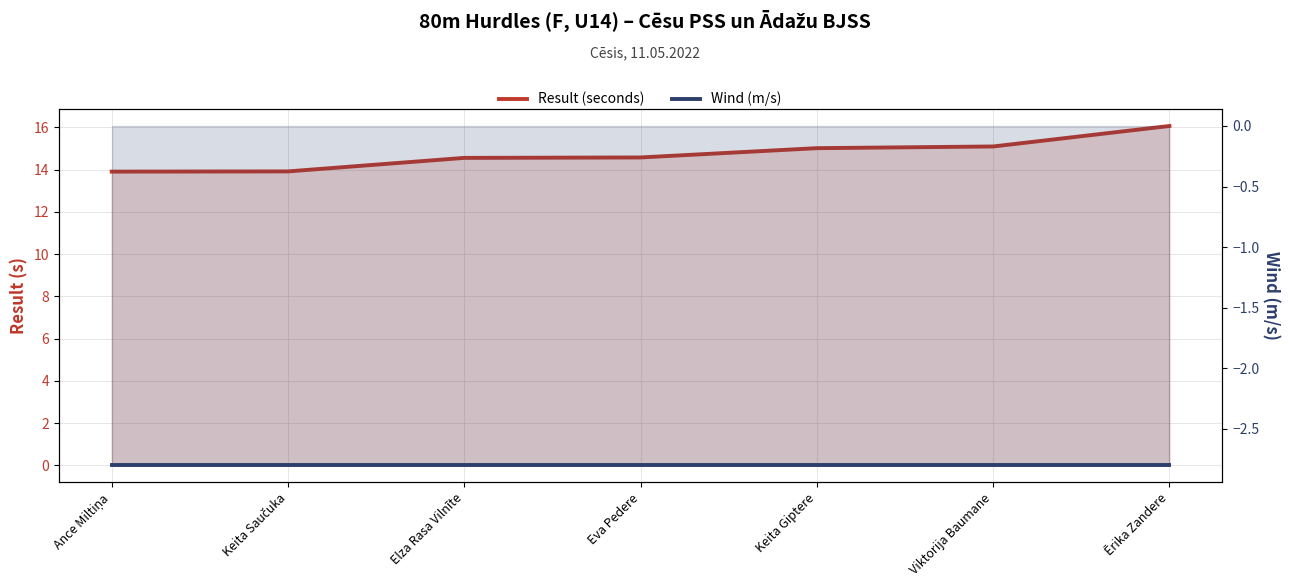

Which category has the highest value in the Wind (m/s) series?

Ance Miltiņa